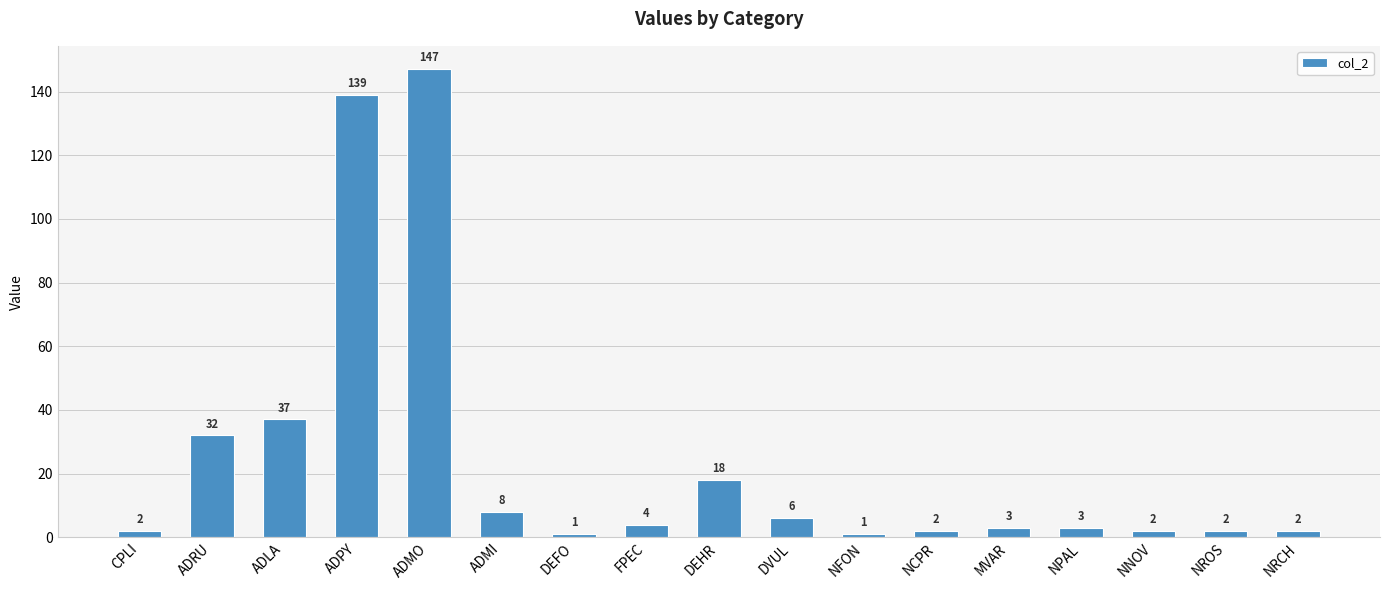

The value at FPEC is 4. True or false?

True